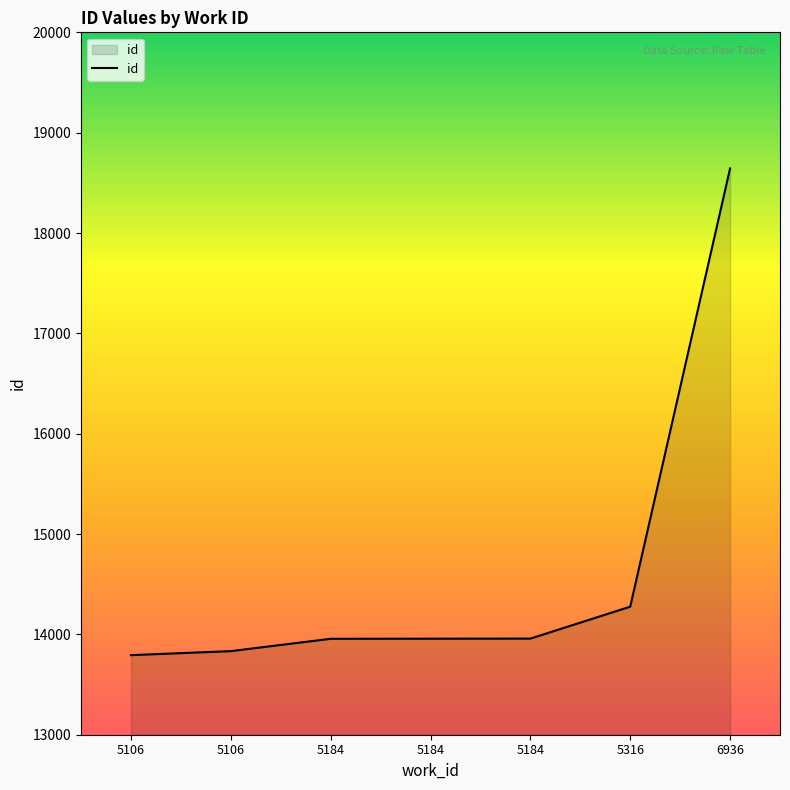

What is the average value?

14631